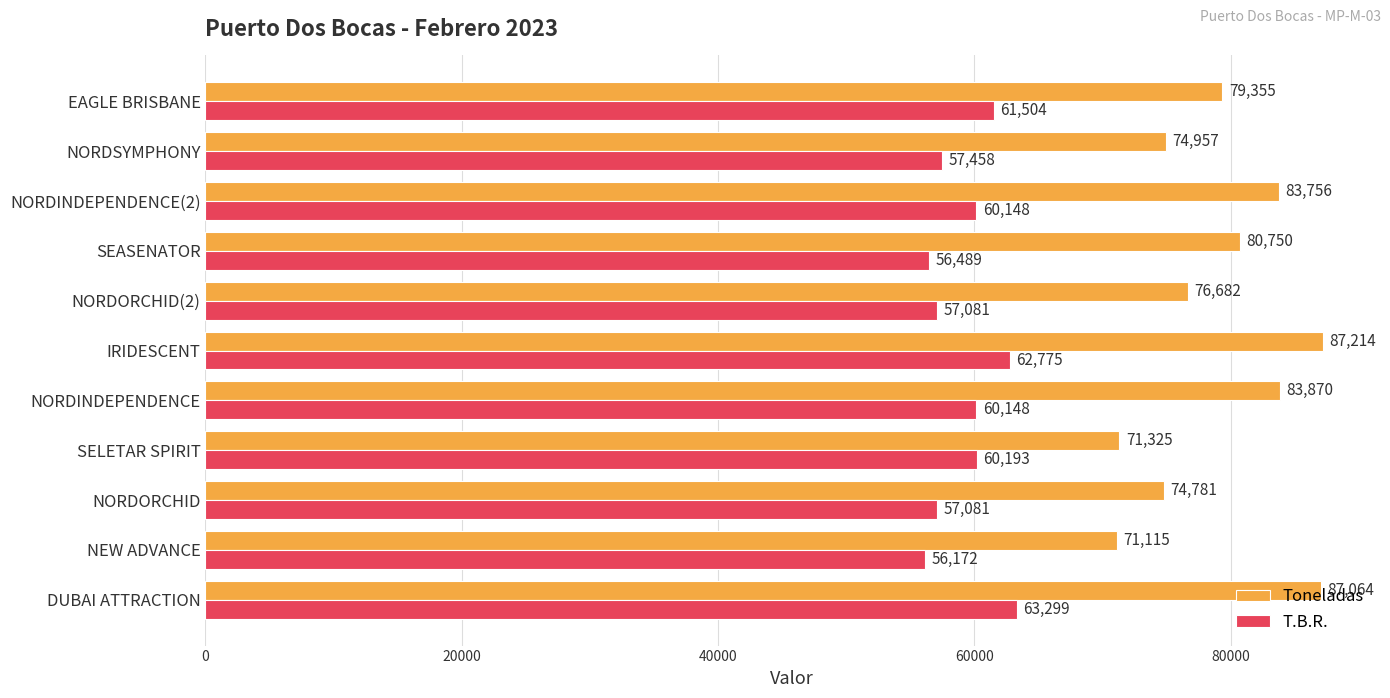

What are all the series names shown in the legend?

Toneladas, T.B.R.